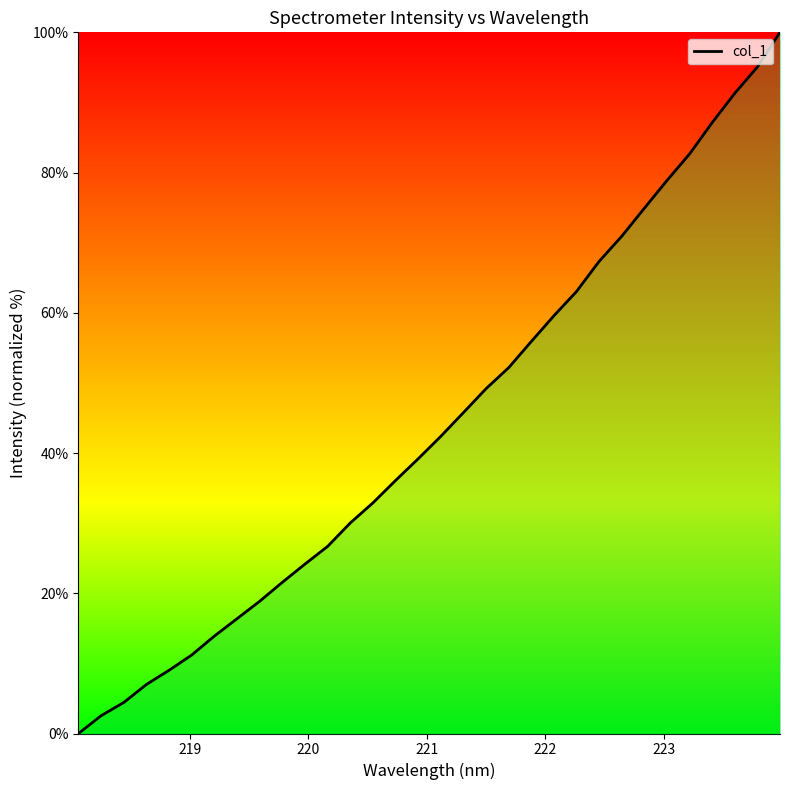

What is the maximum value shown in the chart?

100.0